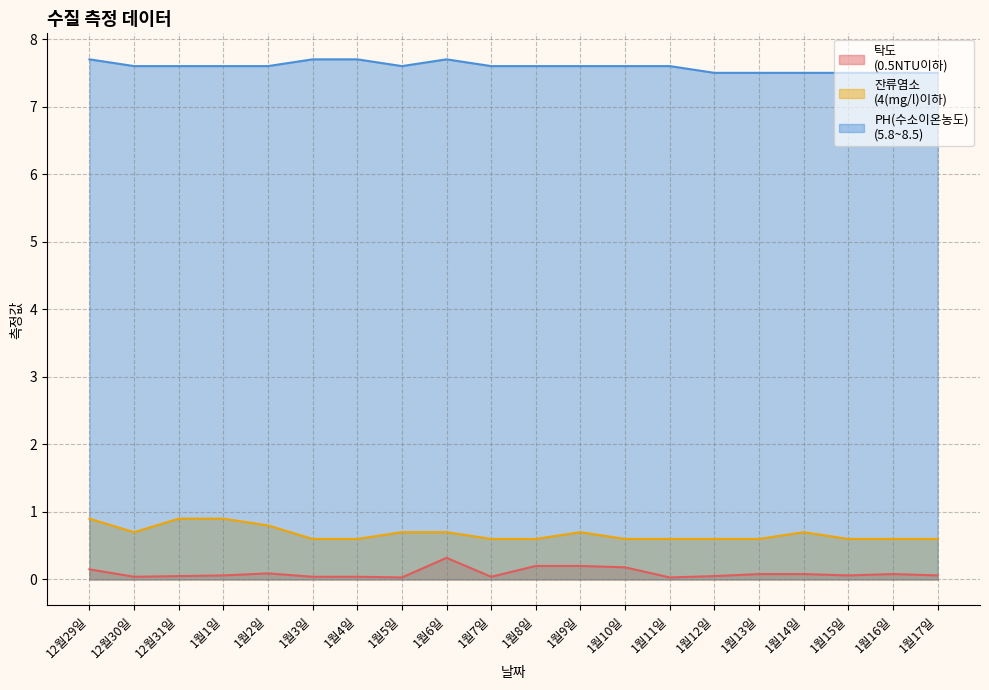

Which series has the largest range (max minus min)?

잔류염소
(4(mg/l)이하)